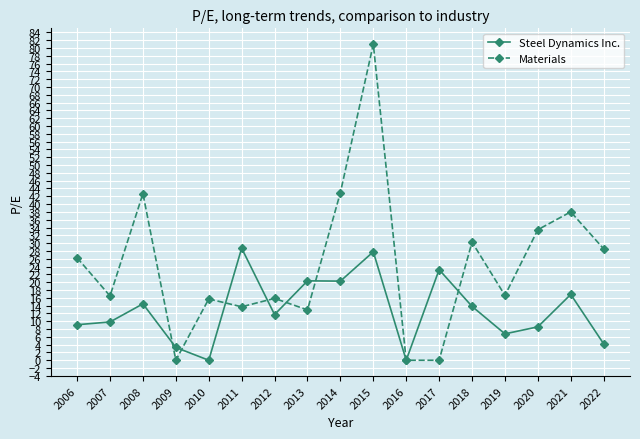

What is the value of the Materials point at the 15th from the left?

33.4